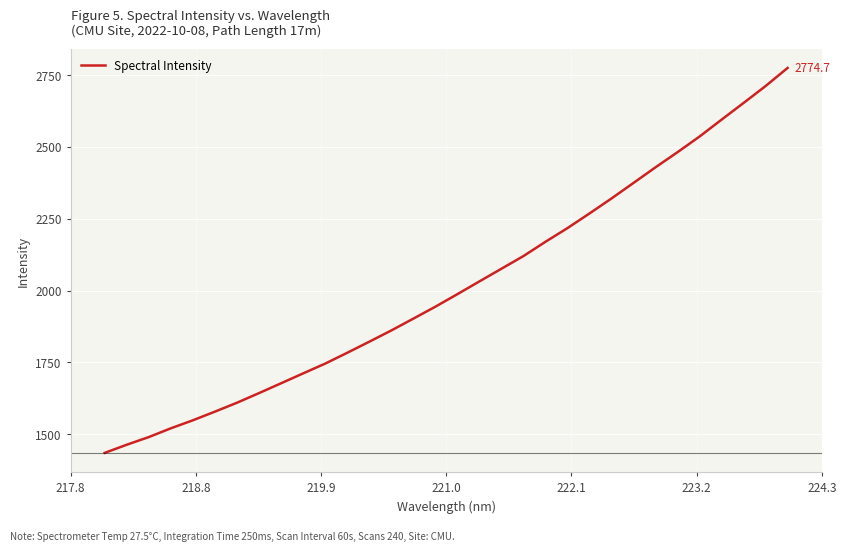

What is the smallest value displayed?

1435.3